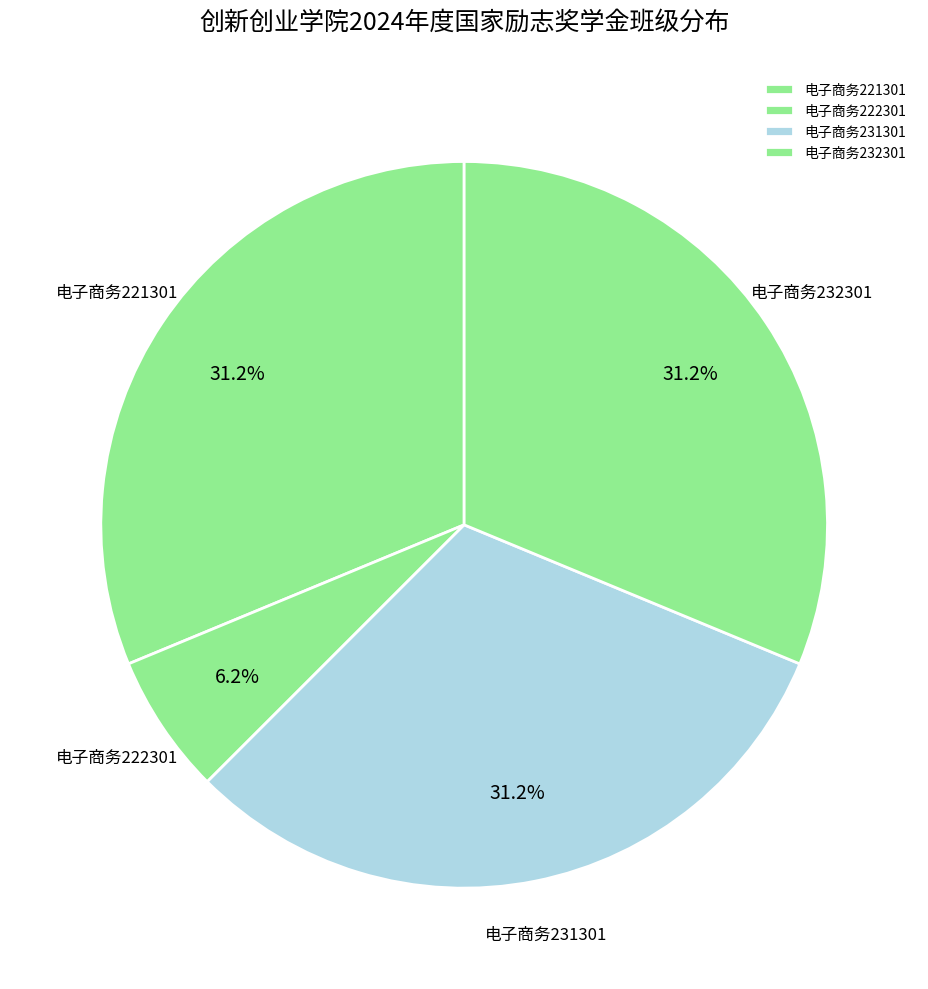

Is there a majority slice in this chart?

No